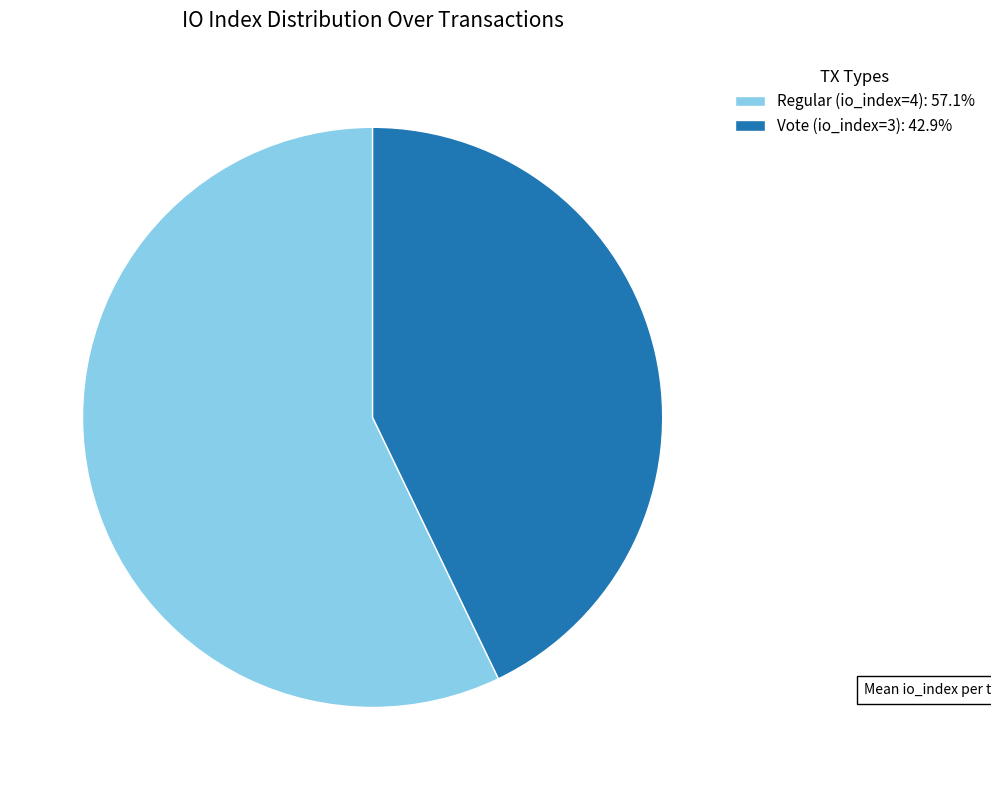

Which slice represents more than half of the pie?

Regular (io_index=4)